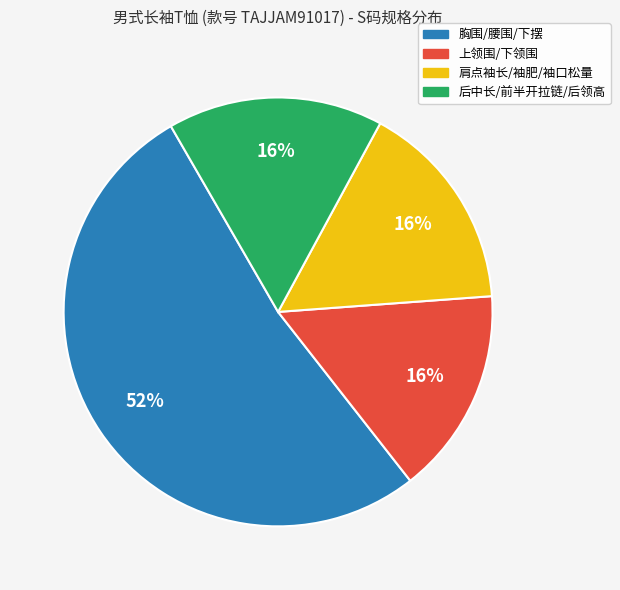

To the nearest percent, what is the average slice percentage?

25%